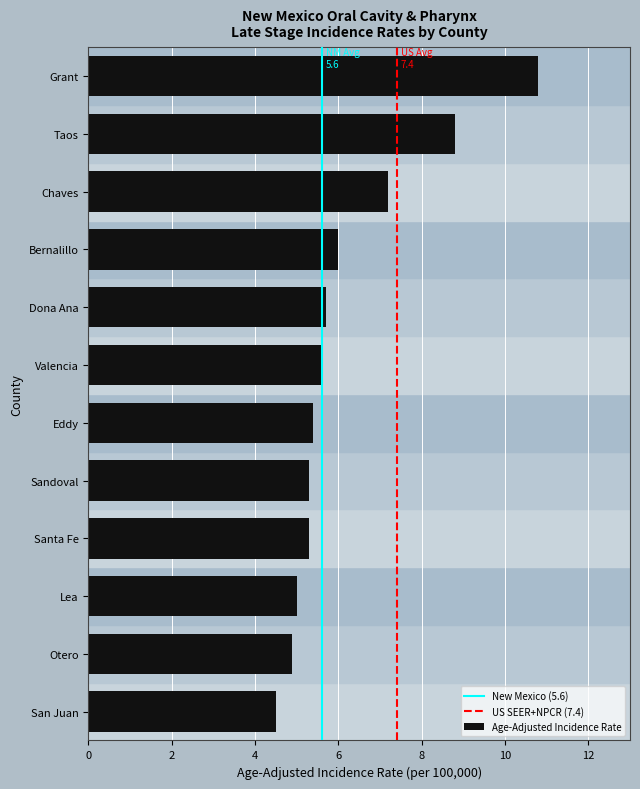

Reading bottom to top, what are all the values shown in this chart?

San Juan=4.5	Otero=4.9	Lea=5.0	Santa Fe=5.3	Sandoval=5.3	Eddy=5.4	Valencia=5.6	Dona Ana=5.7	Bernalillo=6.0	Chaves=7.2	Taos=8.8	Grant=10.8